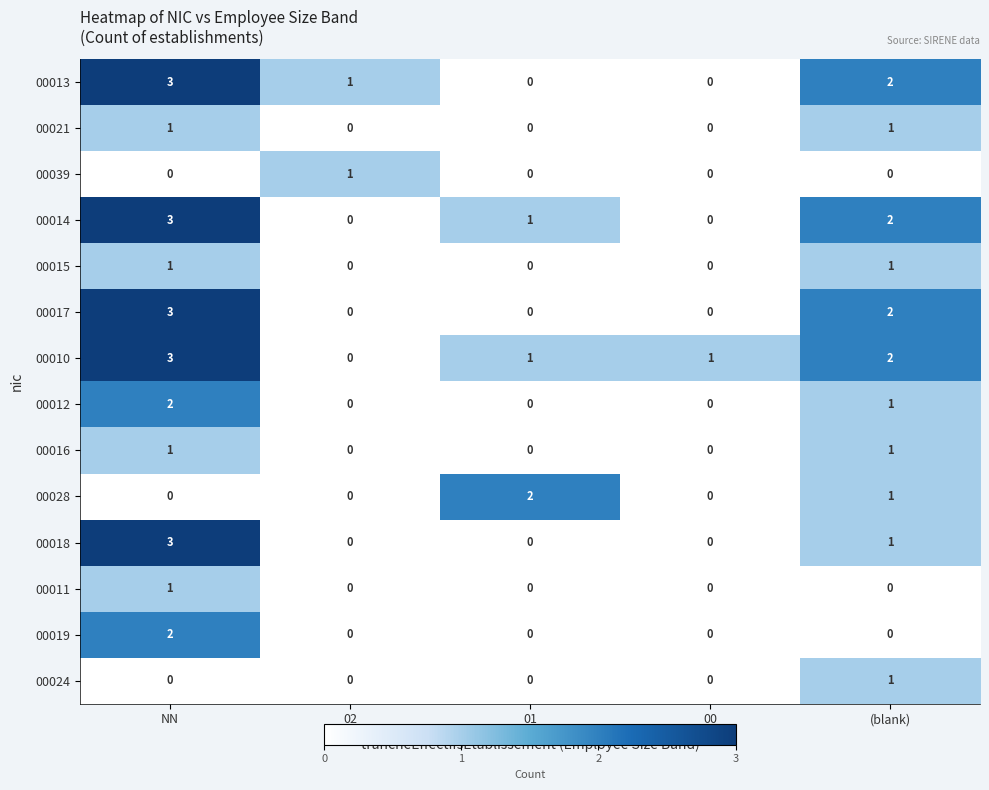

What is the sum of all 00010 values?

7